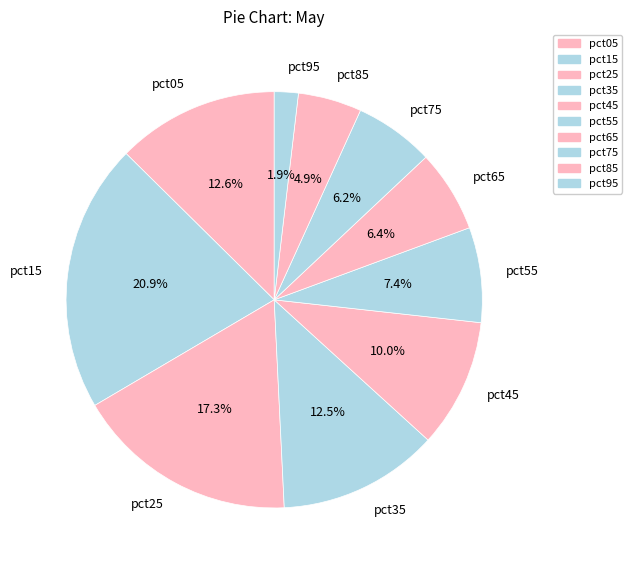

Between pct45 and pct25, which is larger?

pct25